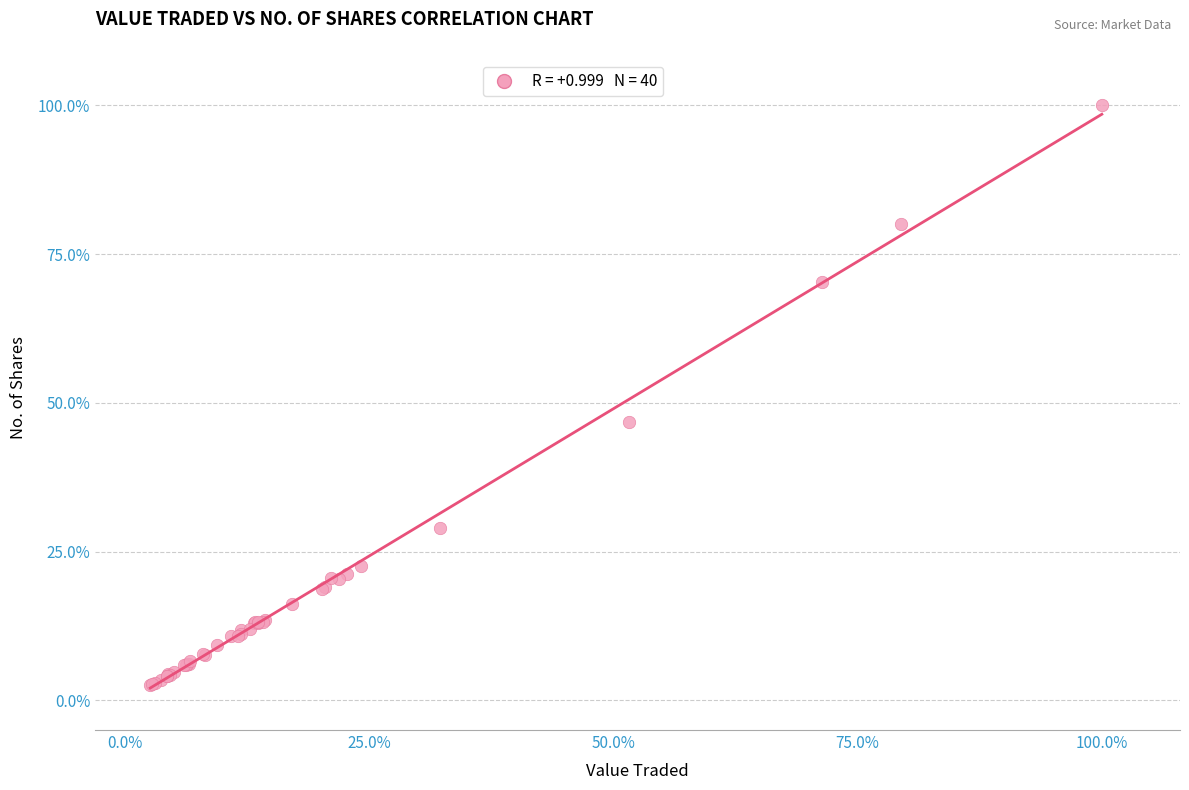

What Y value in the scatter plot is closest to 51?

46.7